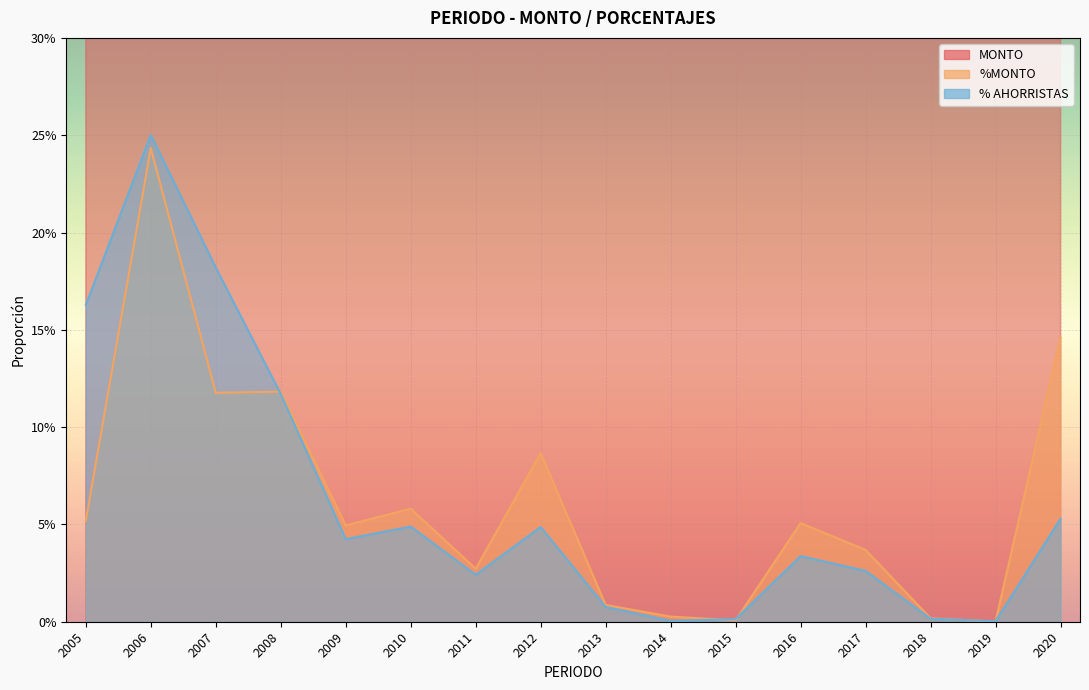

How many data points does each series have?

16